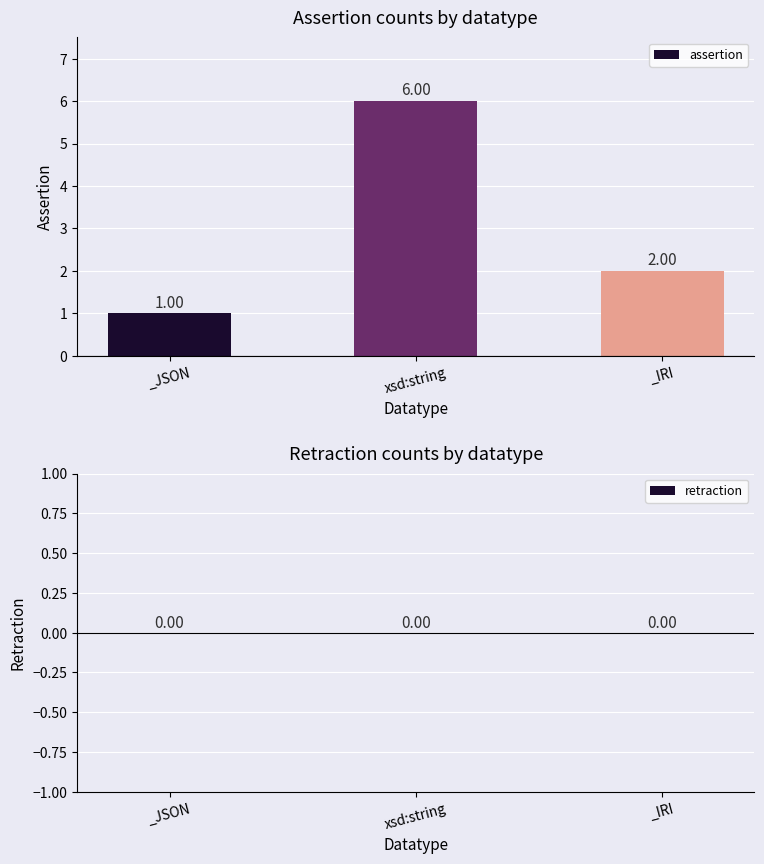

Are the bars horizontal?

No